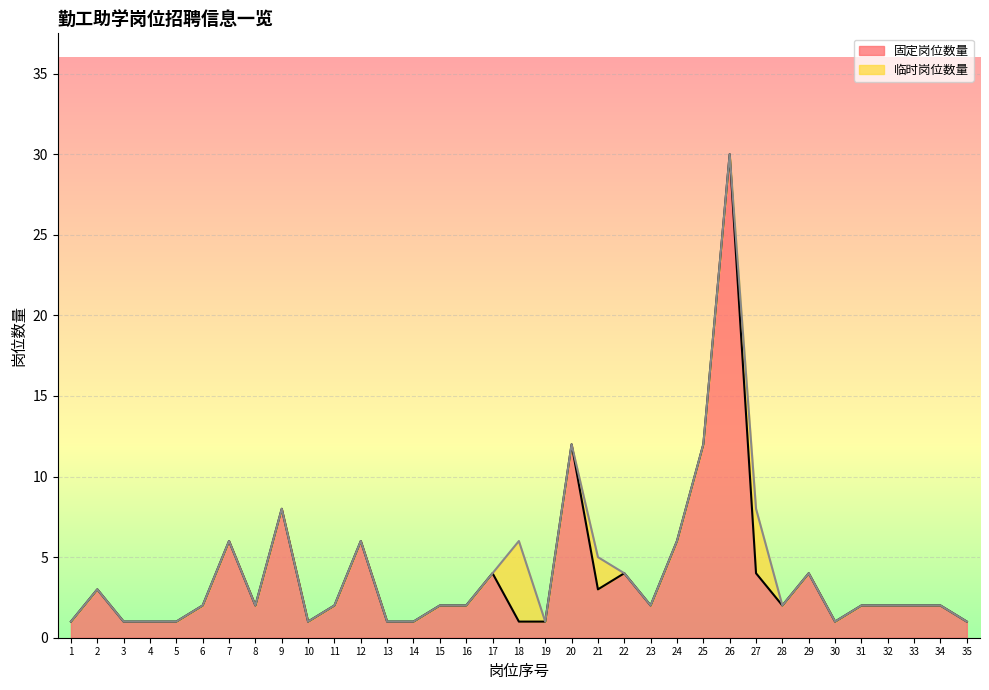

What is the difference between the values at 28 and 14?

1